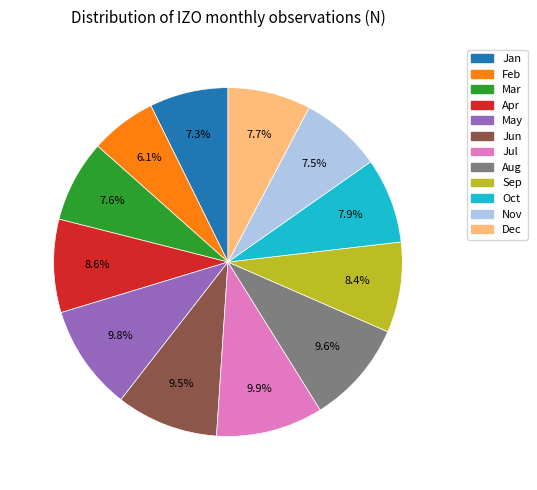

Is the sum of Apr and Mar greater than half?

No